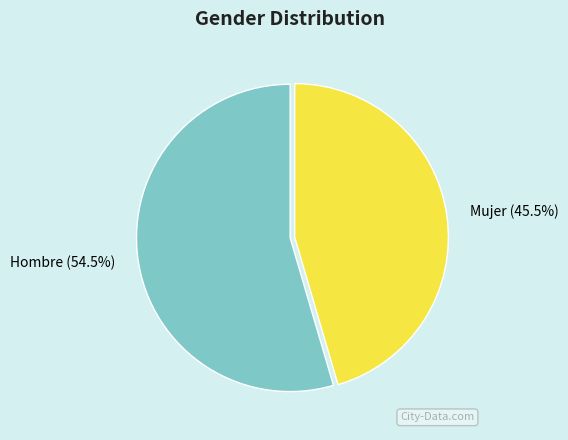

Which has a higher value, Hombre or Mujer?

Hombre